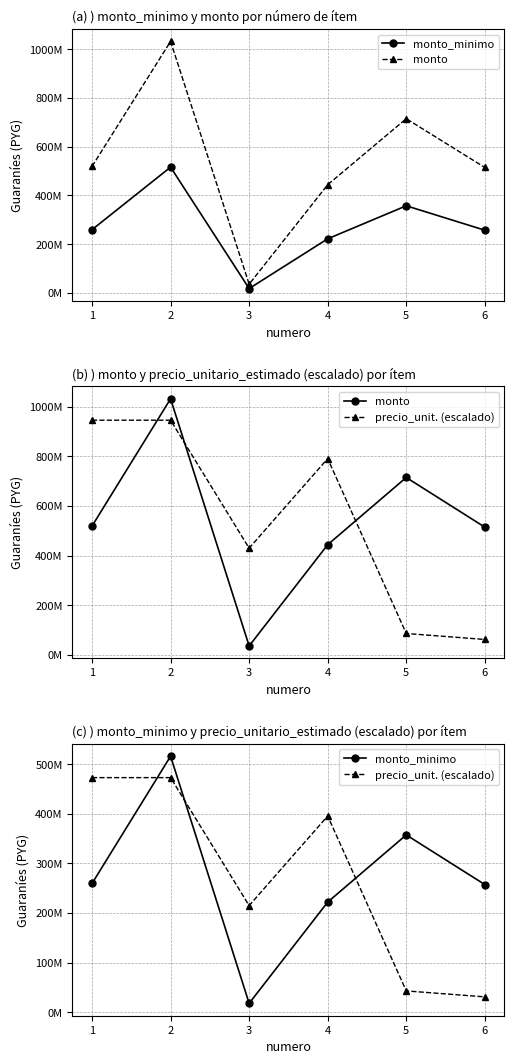

Rank the series at 6 from lowest to highest value.

precio_unit. (escalado), monto_minimo, monto